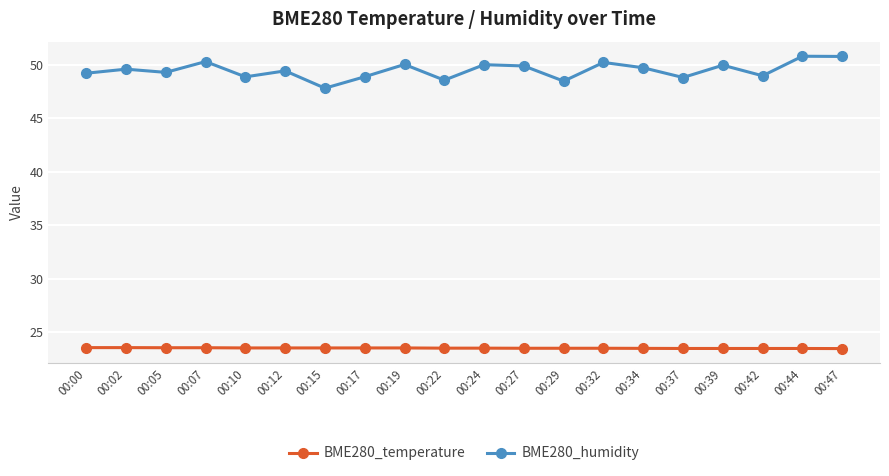

What is the value of the BME280_humidity point at the 3rd from the left?

49.3